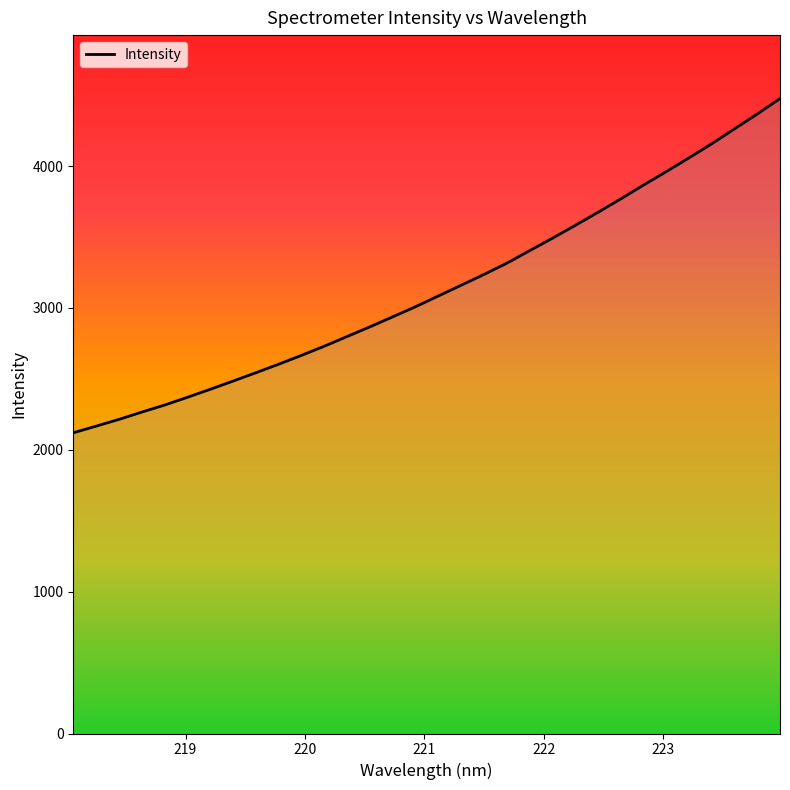

What is the difference between the maximum and minimum values?

2355.7